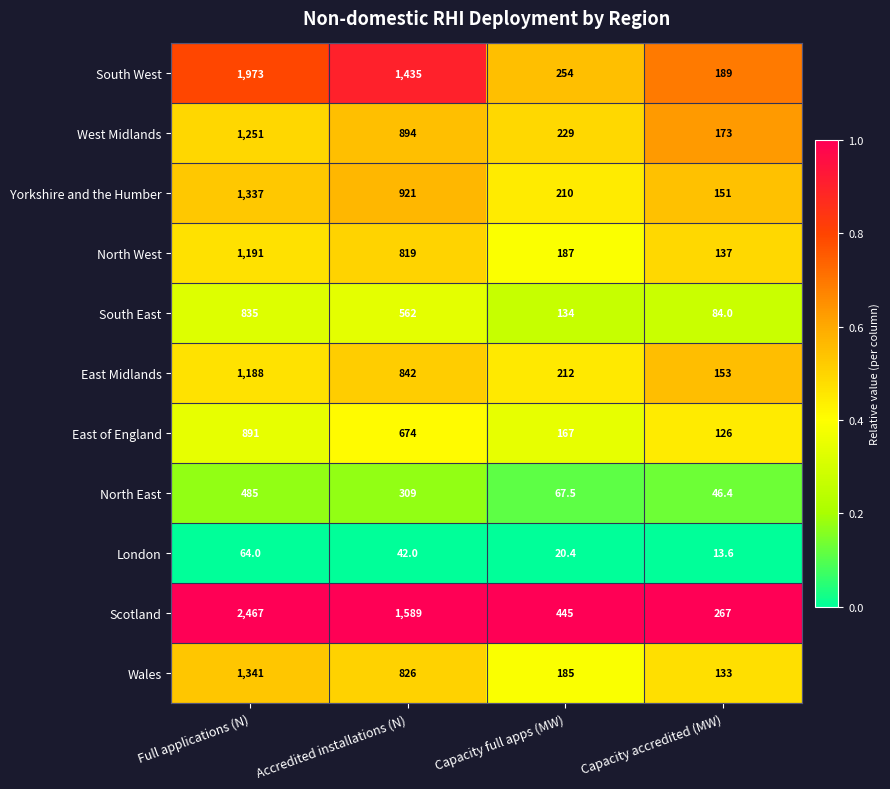

Rank the series by their maximum value, from lowest to highest.

London, North East, South East, East of England, East Midlands, North West, West Midlands, Yorkshire and the Humber, Wales, South West, Scotland